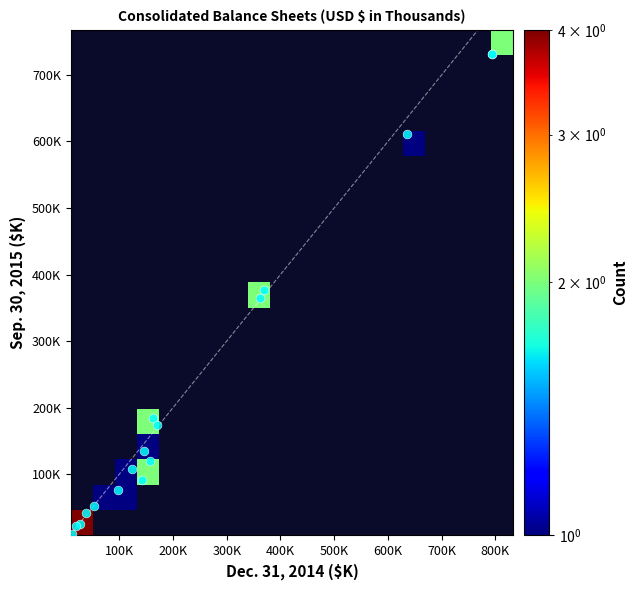

The value of Accounts receivable, net at 0 is 178589. True or false?

False